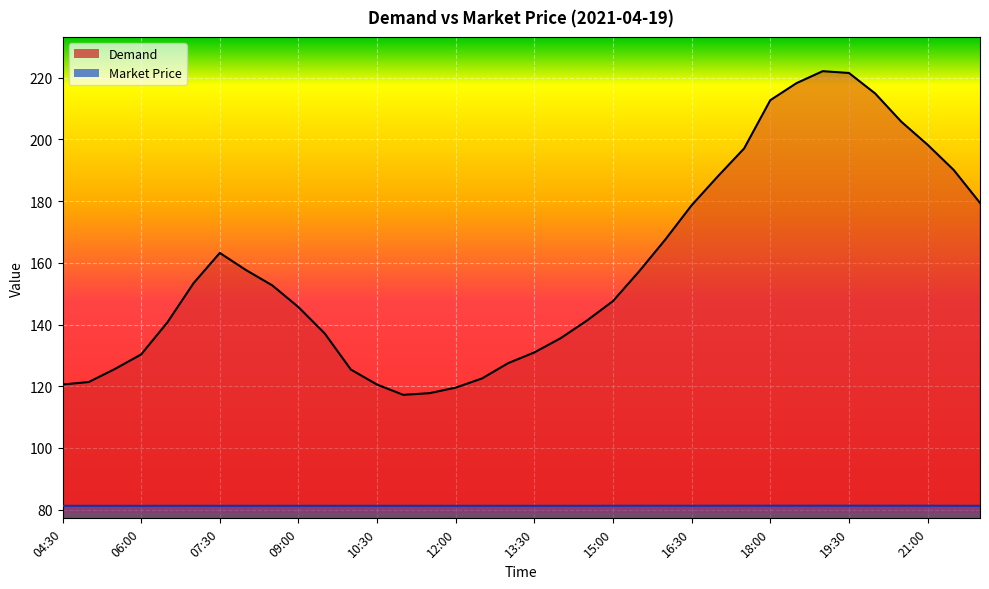

What are all the series names shown in the legend?

Demand, Market Price